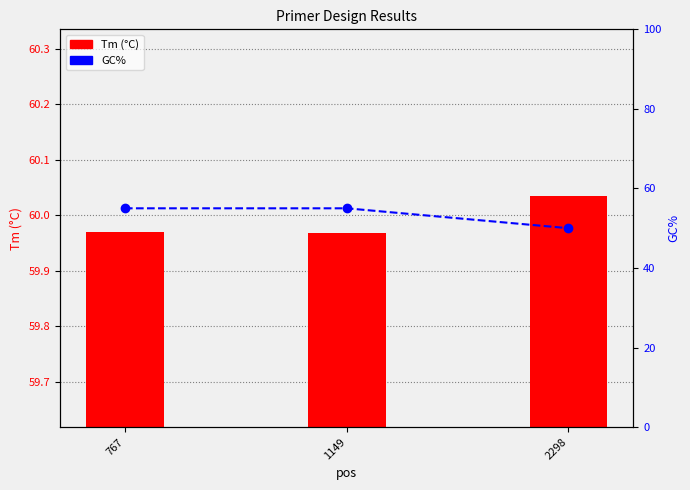

Reading left to right, transcribe all the data shown in this chart.

Tm (°C): 60.0	60.0	60.0
GC%: 55.0	55.0	50.0